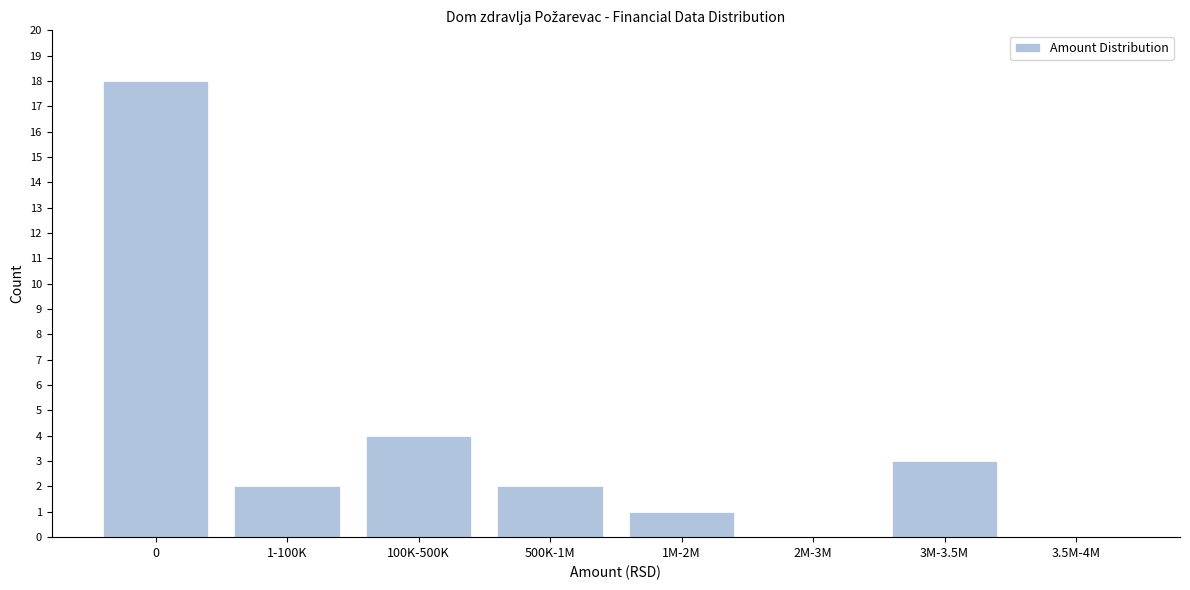

Reading left to right, what are all the values shown in this chart?

0=18	1-100K=2	100K-500K=4	500K-1M=2	1M-2M=1	2M-3M=0	3M-3.5M=3	3.5M-4M=0